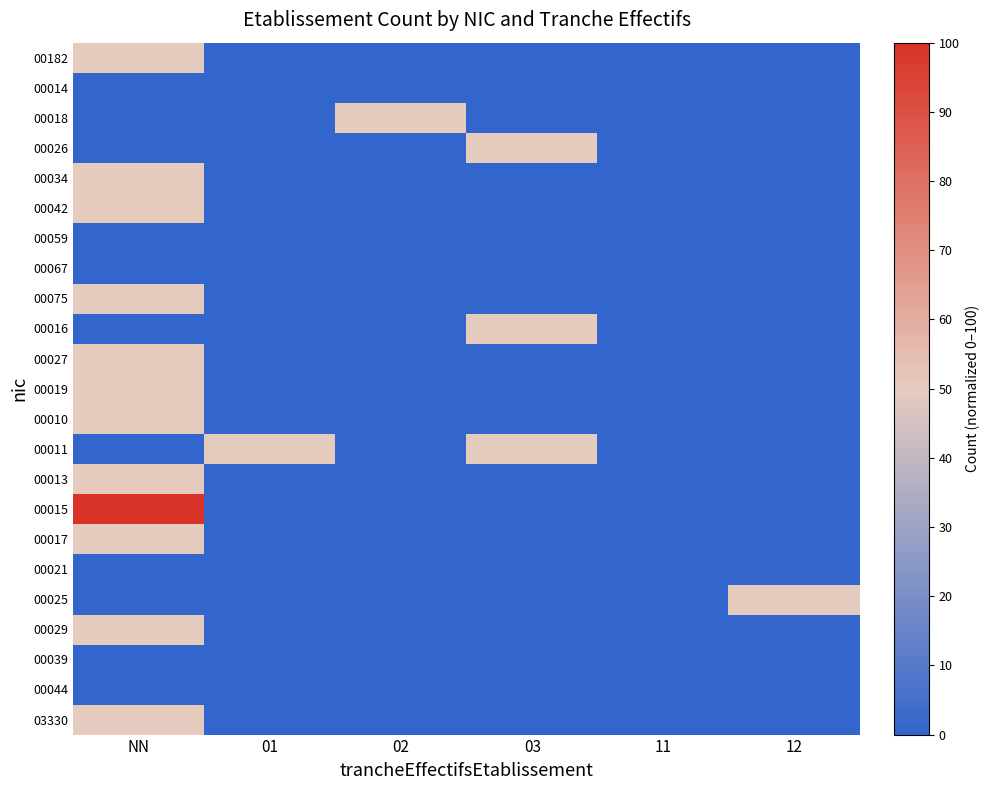

Between NN and 01, which is larger?

NN